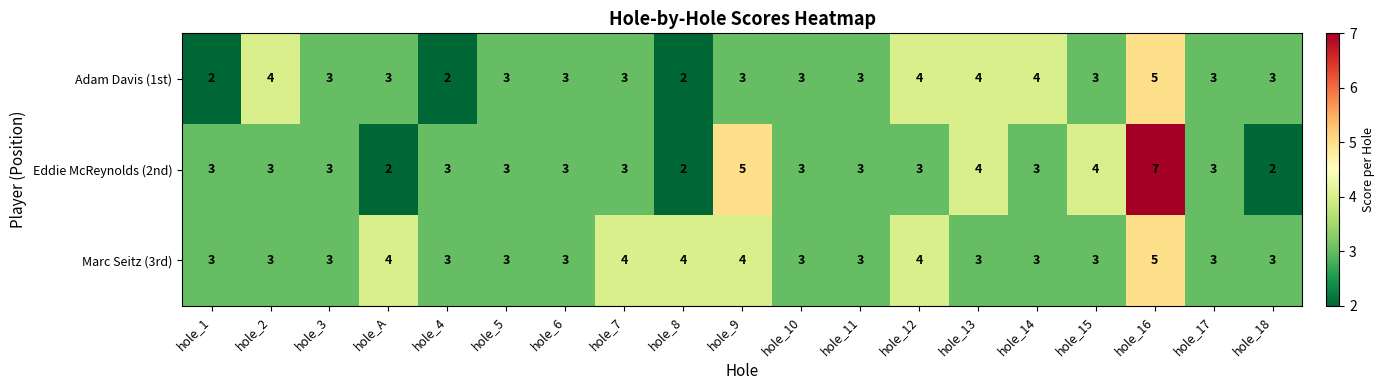

The value of Marc Seitz (3rd) at hole_13 is 5. True or false?

False